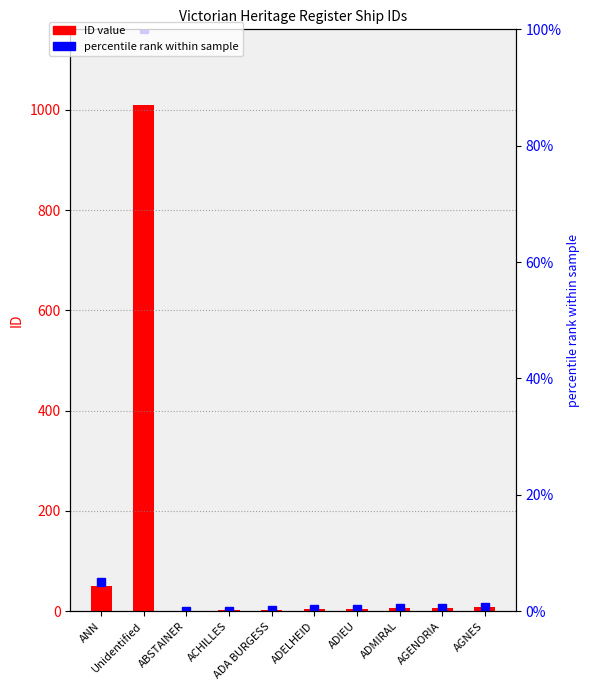

Reading left to right, what are all the values shown in this chart?

ID value: ANN=51.0	Unidentified=1009.0	ABSTAINER=1.0	ACHILLES=2.0	ADA BURGESS=3.0	ADELHEID=4.0	ADIEU=5.0	ADMIRAL=6.0	AGENORIA=7.0	AGNES=8.0
percentile rank within sample: ANN=5.0	Unidentified=100.0	ABSTAINER=0.0	ACHILLES=0.1	ADA BURGESS=0.2	ADELHEID=0.3	ADIEU=0.4	ADMIRAL=0.5	AGENORIA=0.6	AGNES=0.7